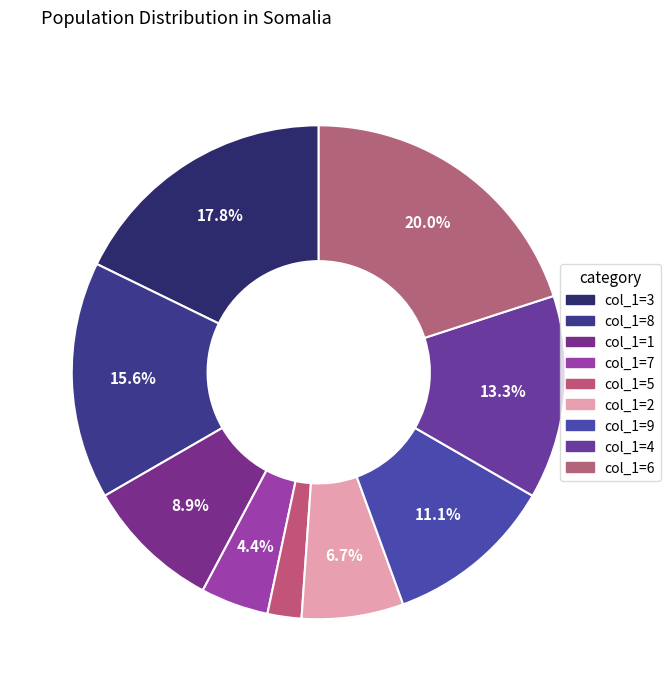

Which slice is the largest?

col_1=6